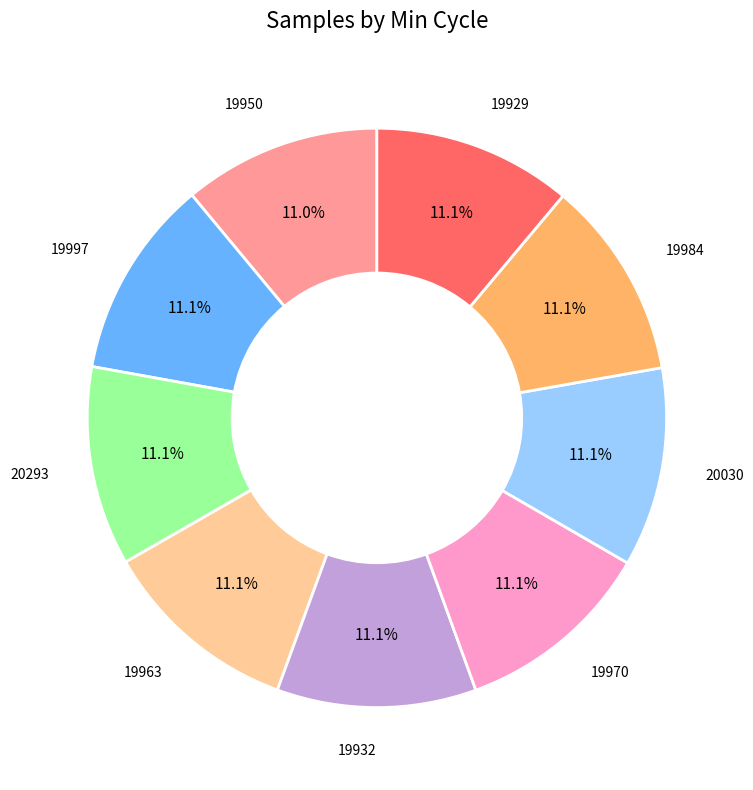

Does any single category account for the majority?

No